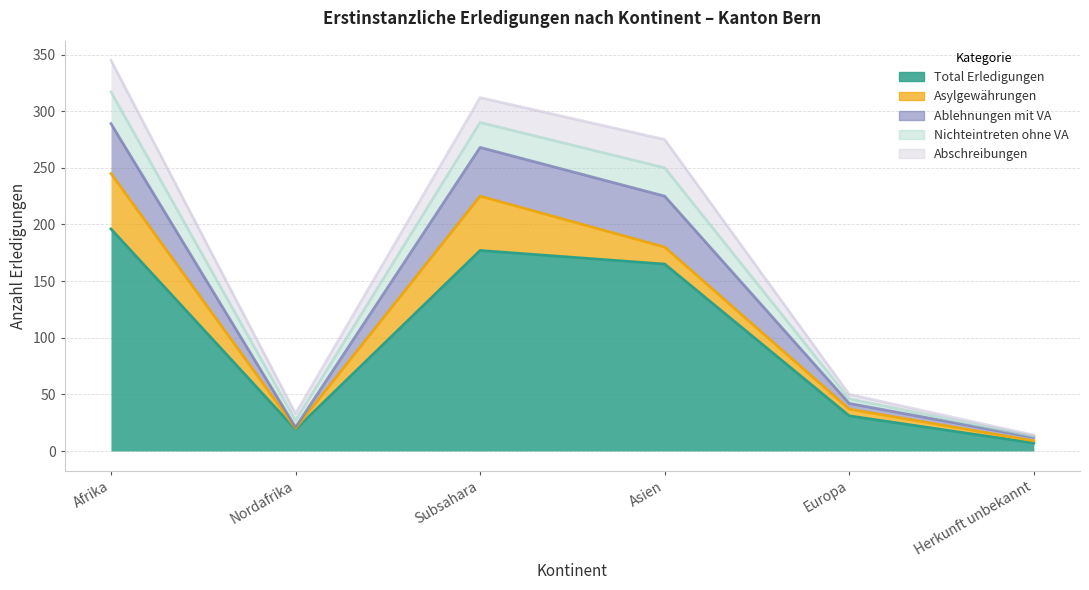

Reading left to right, list all the values displayed in this chart.

Total Erledigungen: Afrika=196	Nordafrika=19	Subsahara=177	Asien=165	Europa=31	Herkunft unbekannt=7
Asylgewährungen: Afrika=49	Nordafrika=1	Subsahara=48	Asien=15	Europa=6	Herkunft unbekannt=2
Ablehnungen mit VA: Afrika=44	Nordafrika=1	Subsahara=43	Asien=45	Europa=5	Herkunft unbekannt=3
Nichteintreten ohne VA: Afrika=28	Nordafrika=6	Subsahara=22	Asien=25	Europa=4	Herkunft unbekannt=1
Abschreibungen: Afrika=28	Nordafrika=6	Subsahara=22	Asien=25	Europa=4	Herkunft unbekannt=1